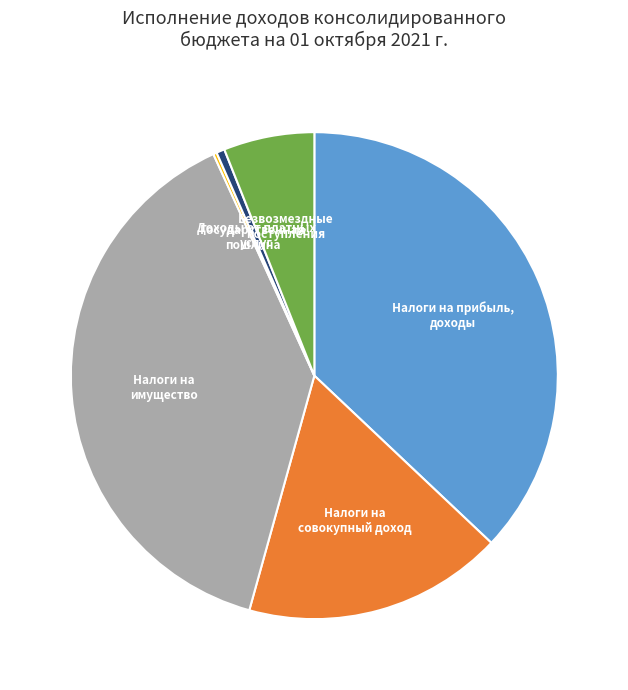

Is there a majority slice in this chart?

No